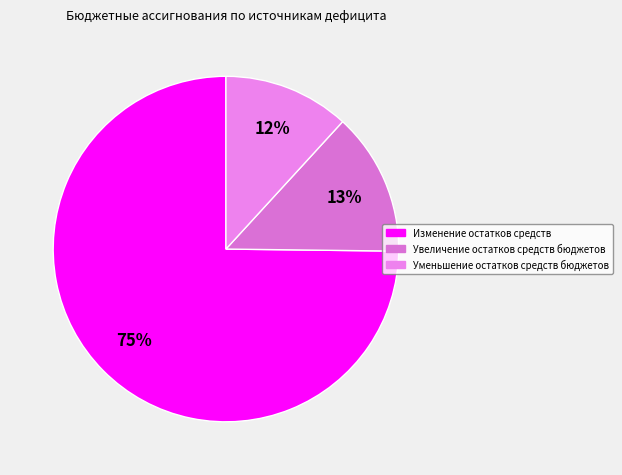

Is there any slice that represents more than half of the pie?

Yes